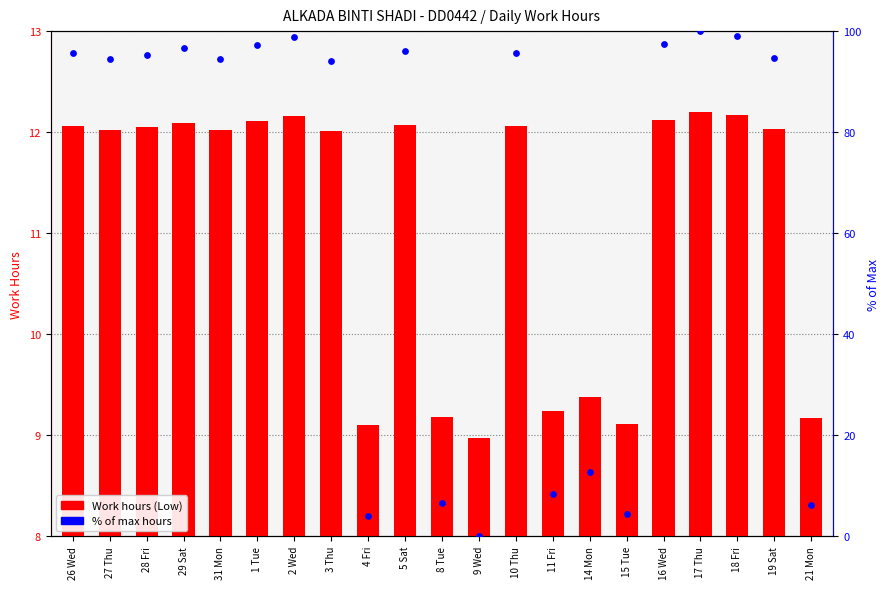

Which series has the largest total across all categories?

% of max hours